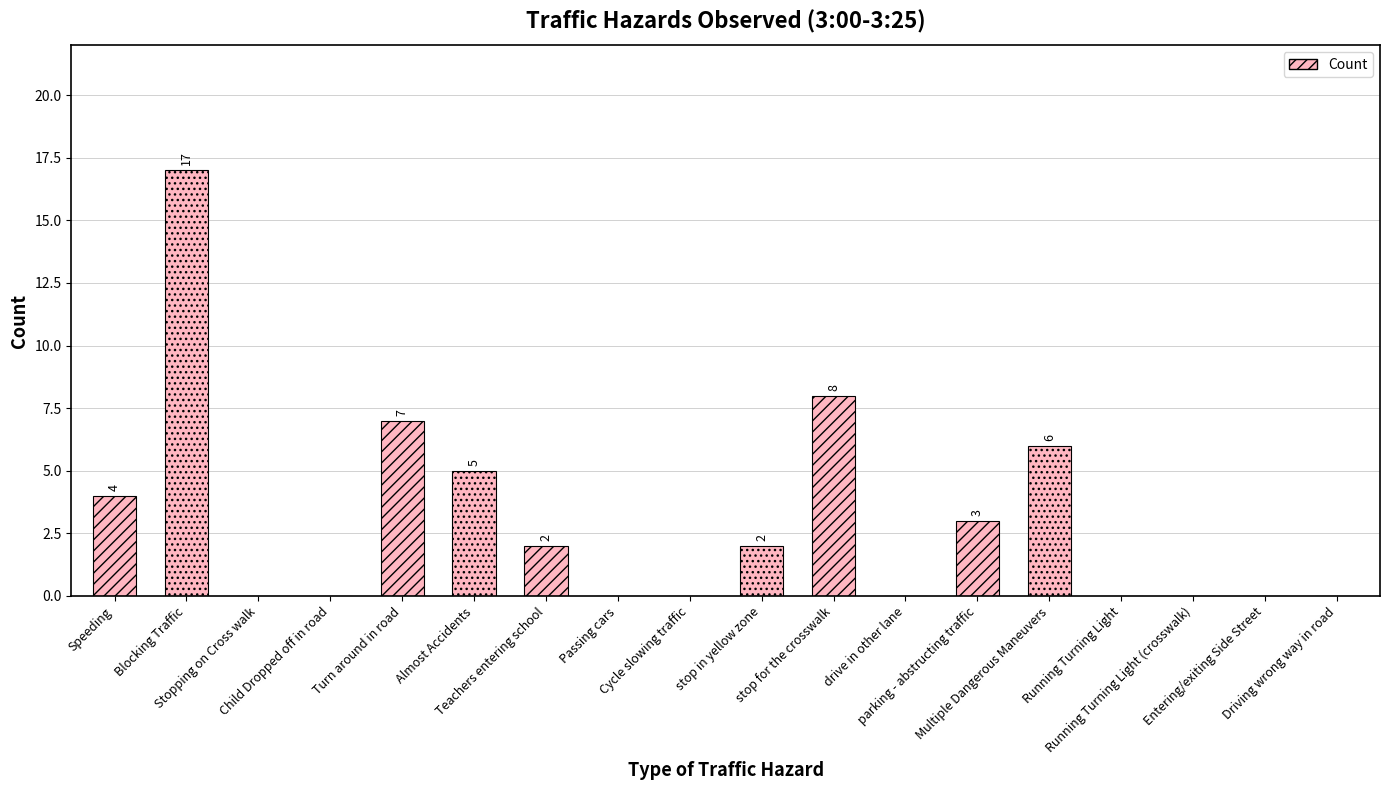

How many values are above zero?

9